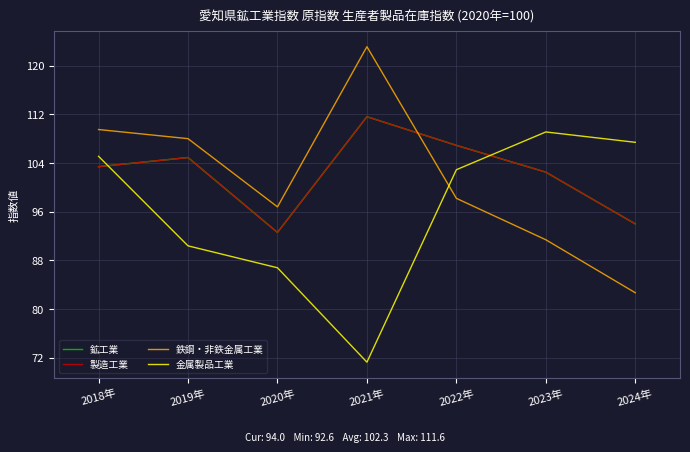

Does the chart have visible grid lines?

Yes